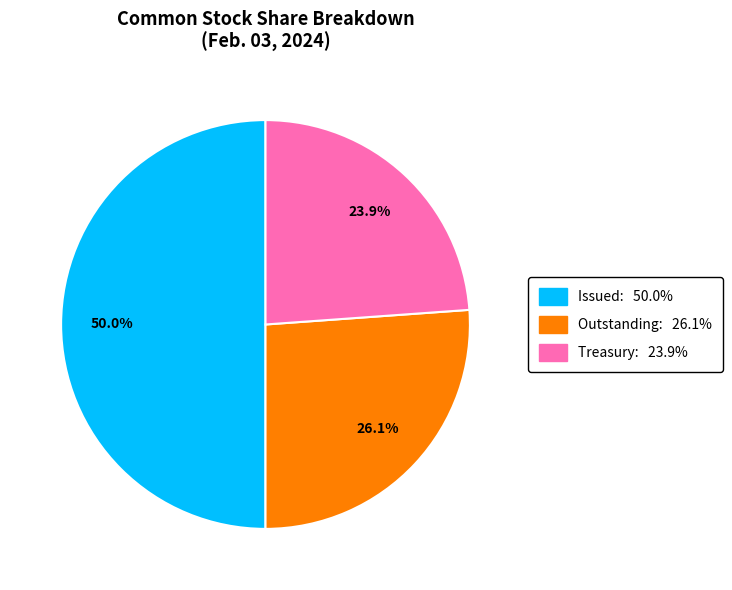

Which category has the smallest portion of the pie?

Treasury: 23.9%